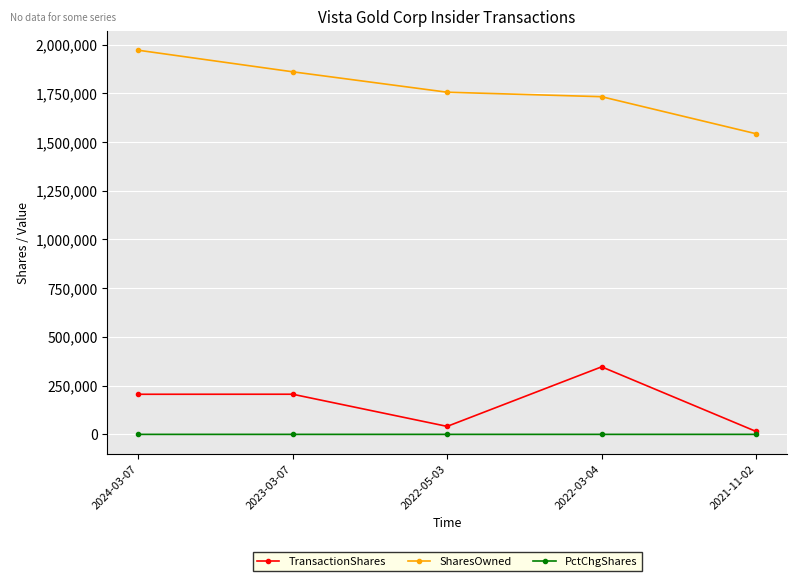

At which label does SharesOwned first exceed 1755283?

2024-03-07